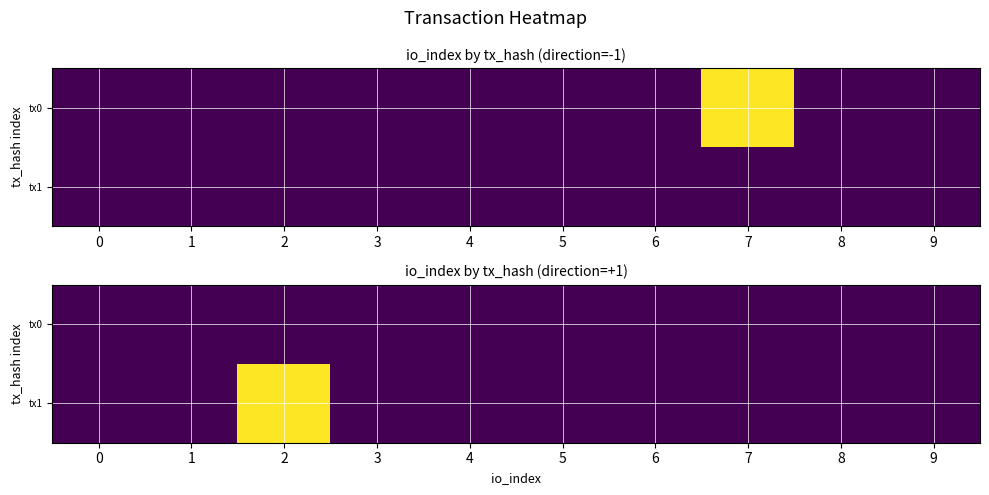

Rank the categories by tx0 value from lowest to highest.

0, 1, 2, 3, 4, 5, 6, 7, 8, 9